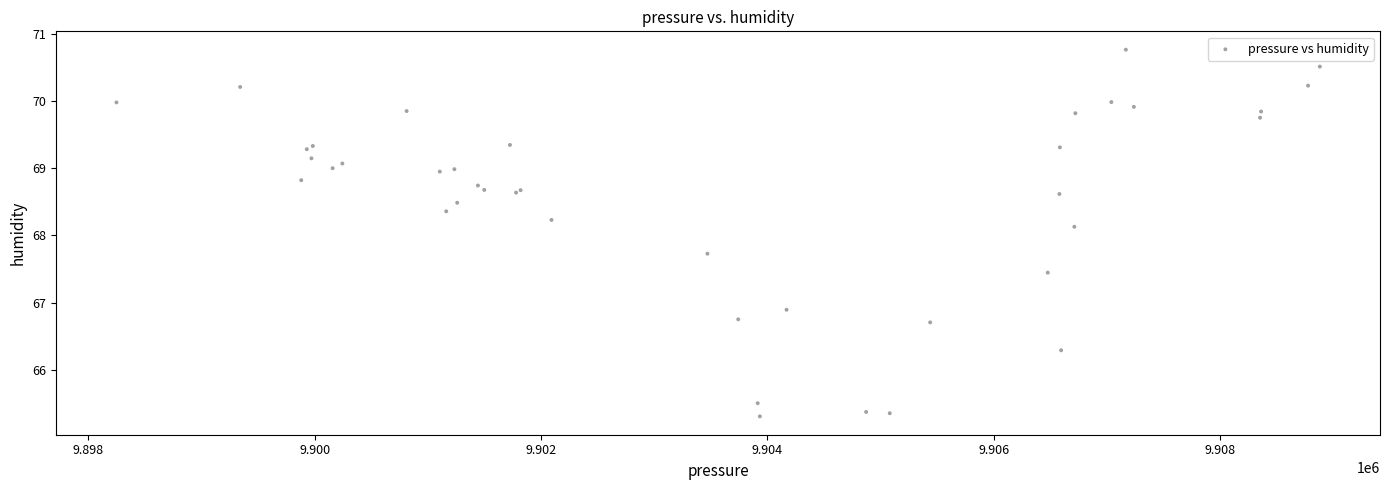

What Y value in the scatter plot is closest to 68?

68.1